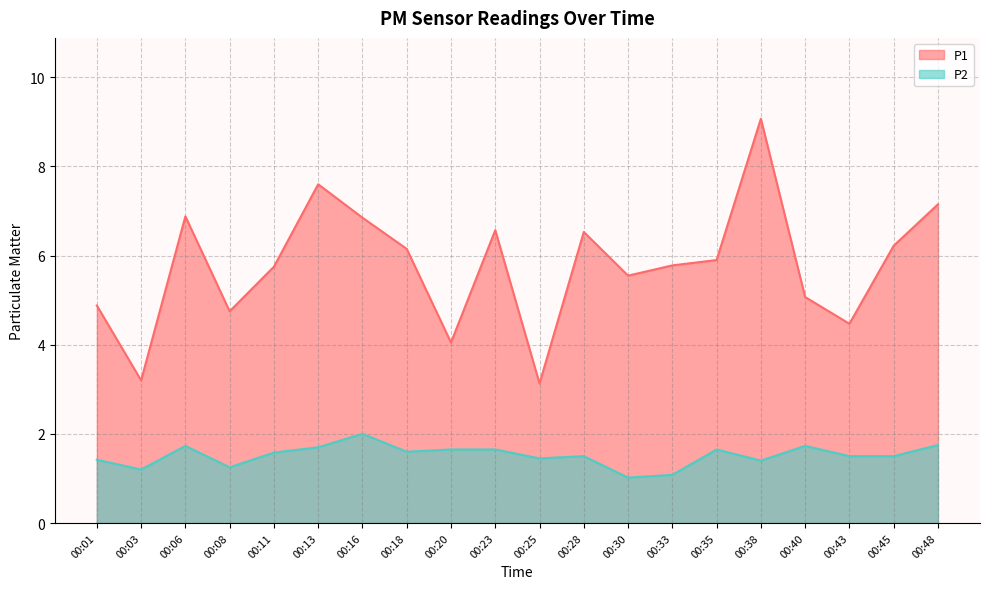

What is the value of the P1 point at the 9th from the left?

4.0